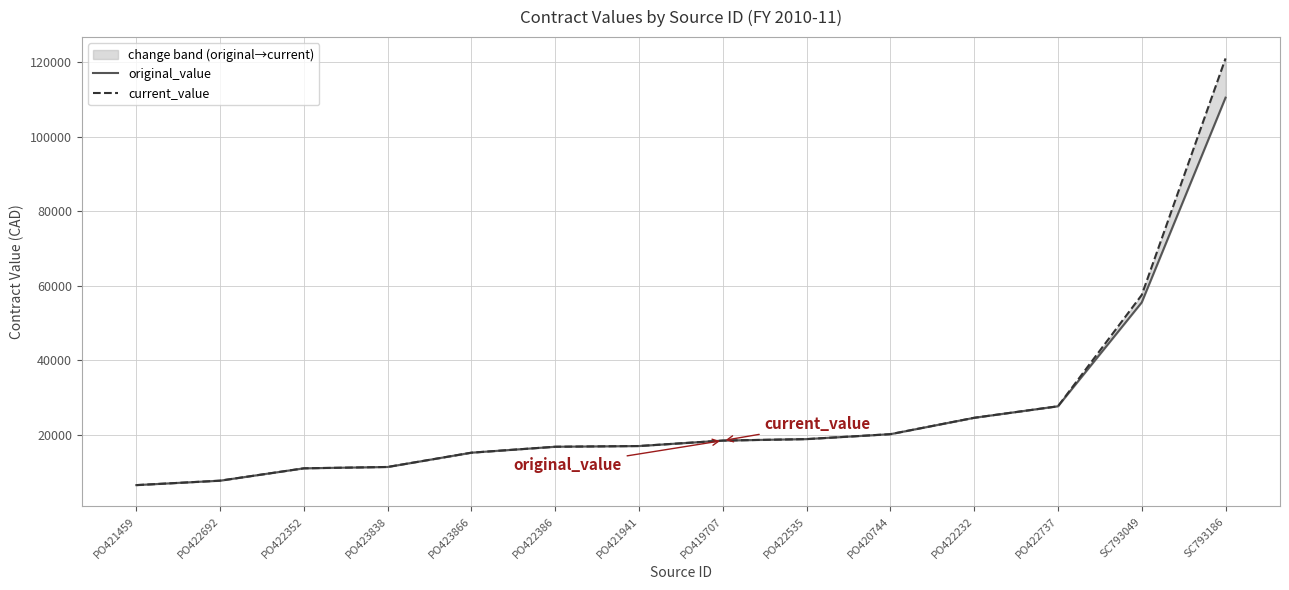

Rank the series by their average value, from highest to lowest.

current_value, original_value